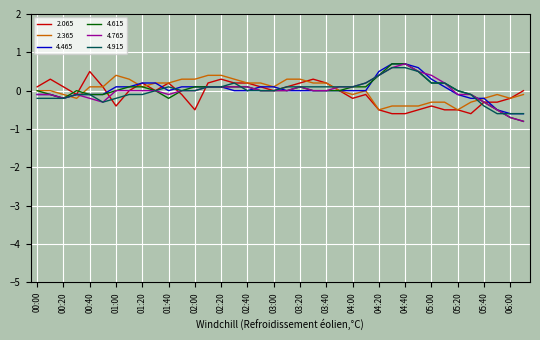

What is the maximum value for 4.915?

0.6